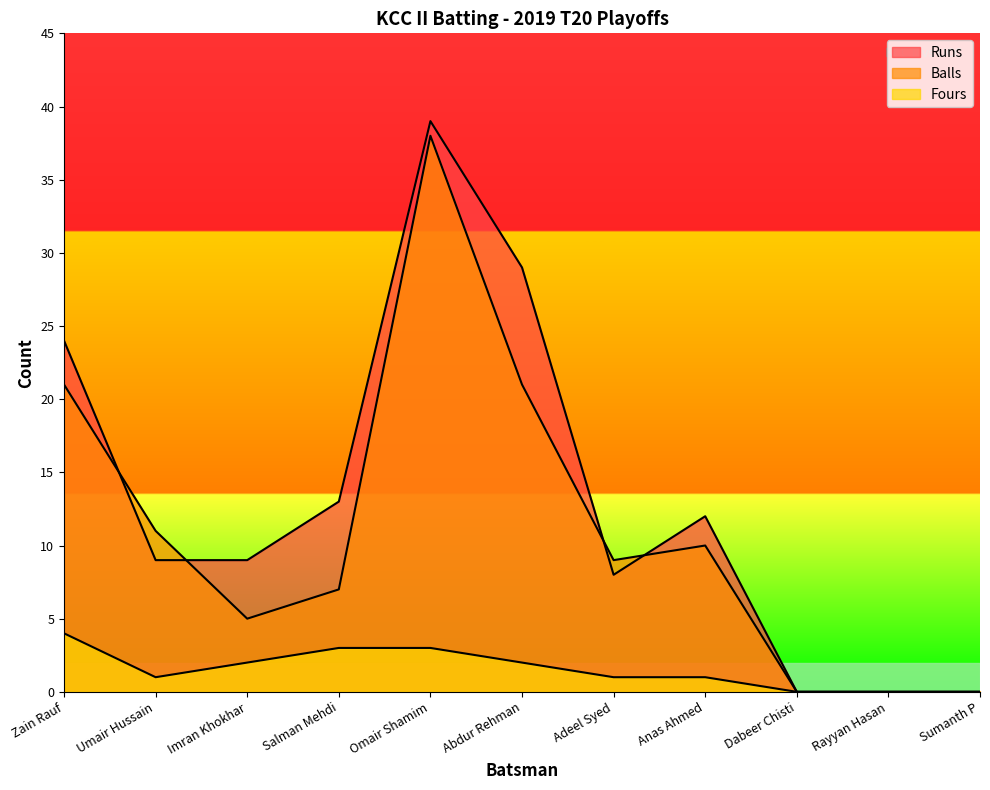

True or false: Runs and Fours cross at least once.

False